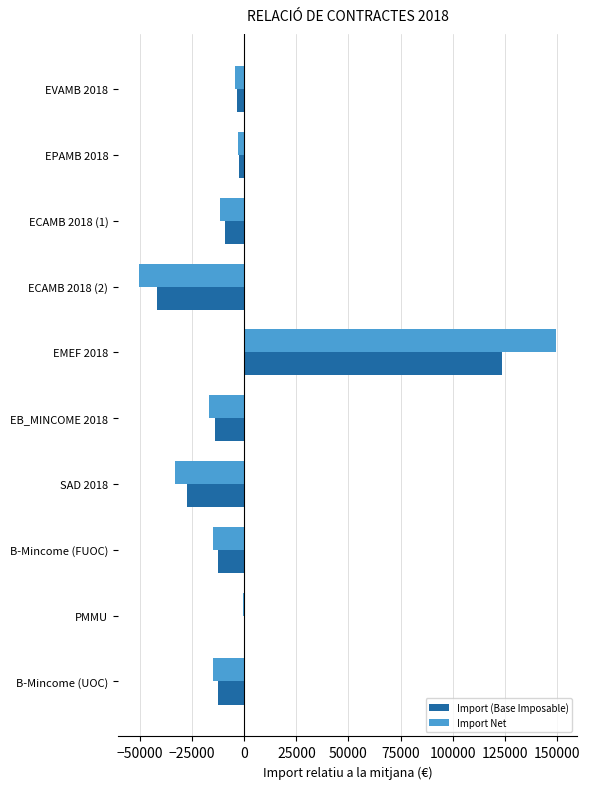

What is the maximum value for Import Net?

149714.4